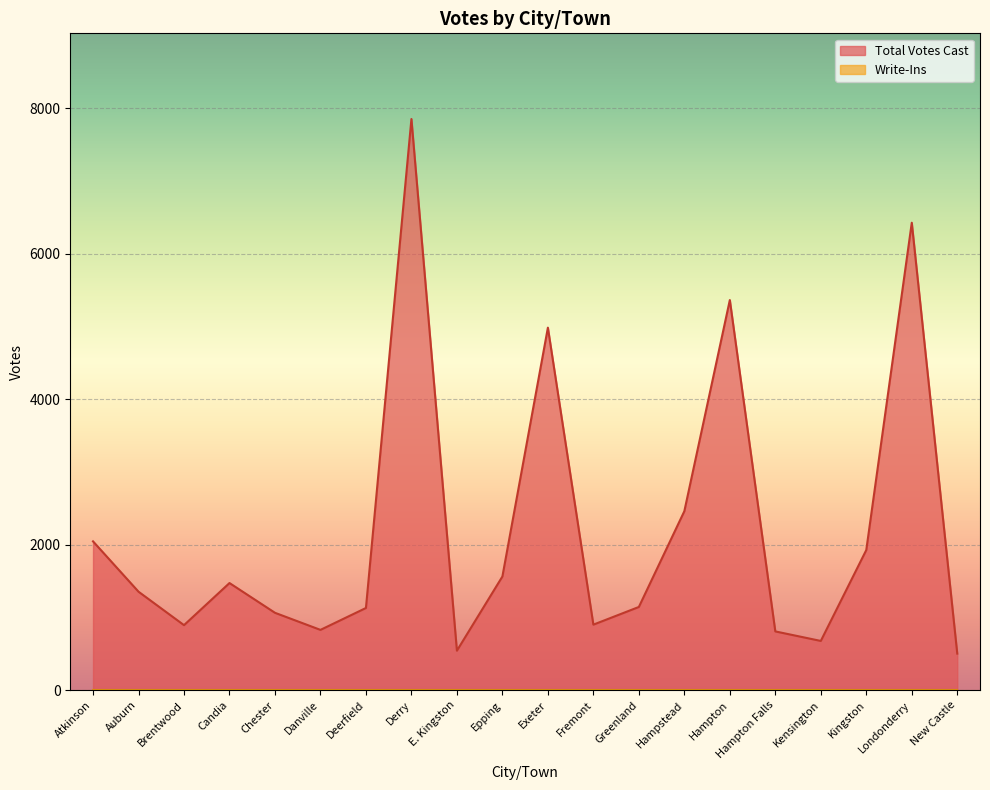

The chart shows a value of 2046 at Atkinson. True or false?

True